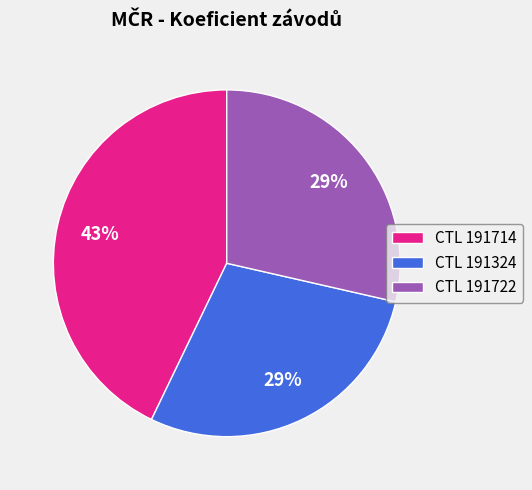

Combined, do CTL 191722 and CTL 191714 account for over 50%?

Yes